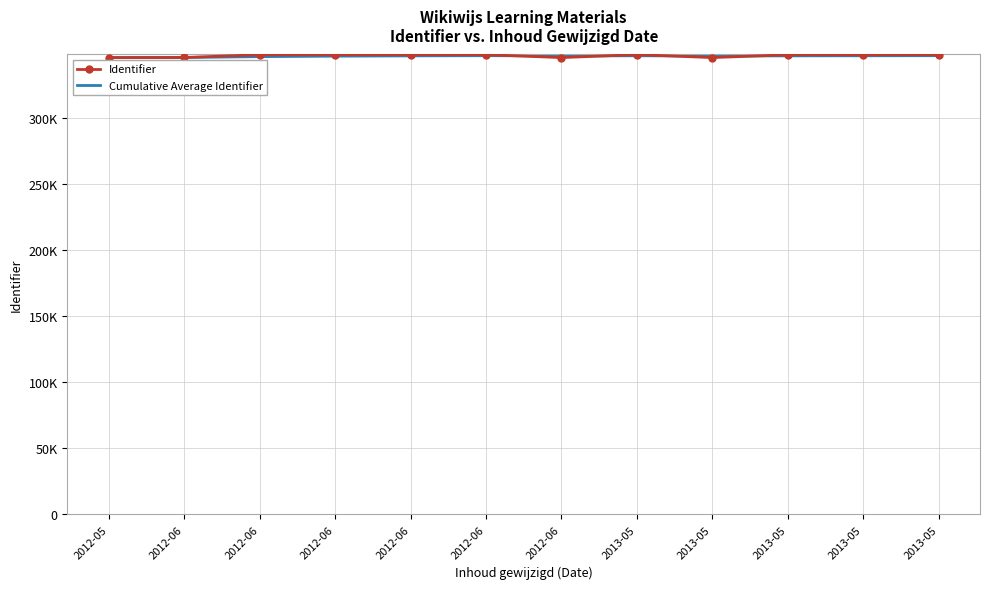

At which category is the sum across all series the highest?

2013-05